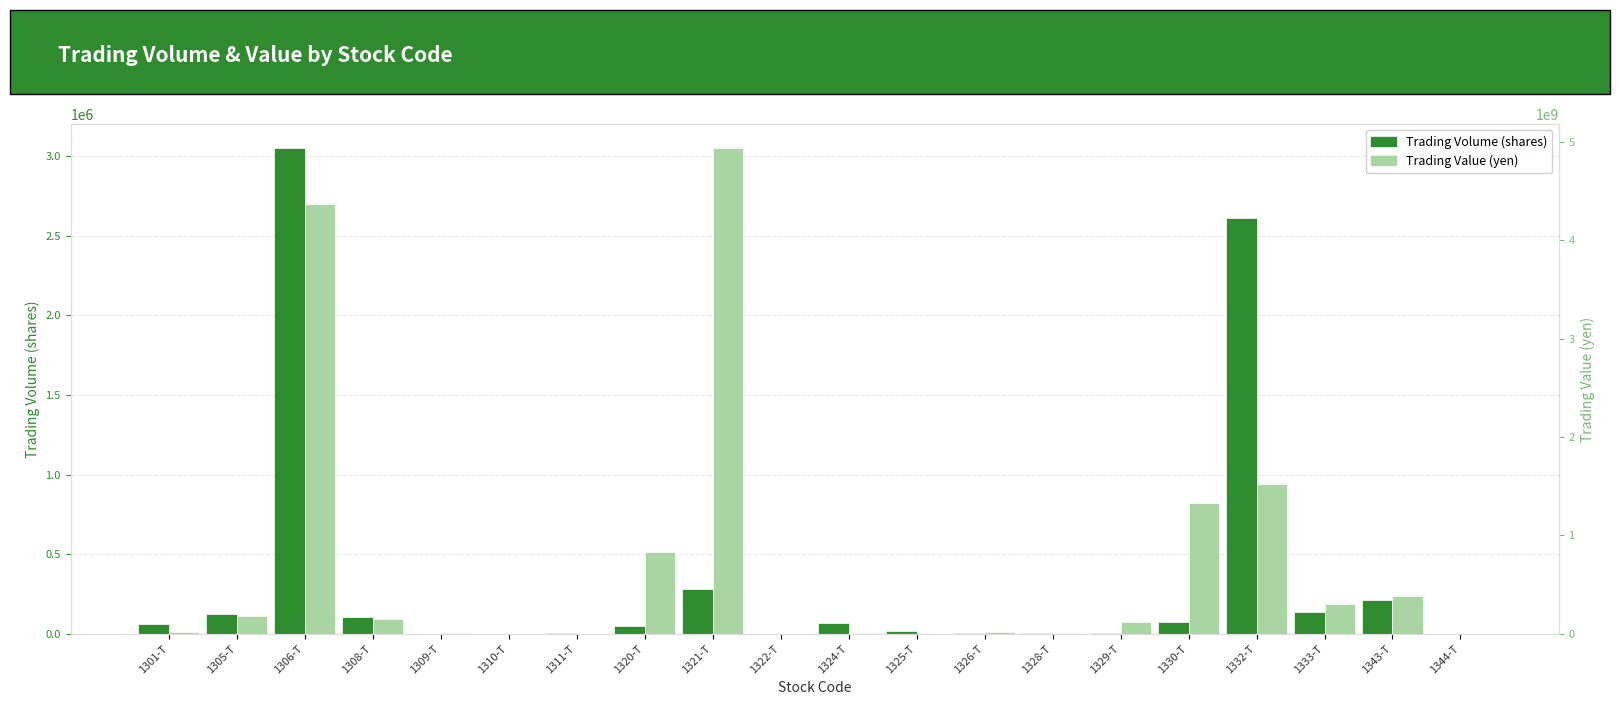

What value does the Trading Volume (shares) series have at 1325-T, to the nearest 50?

15100